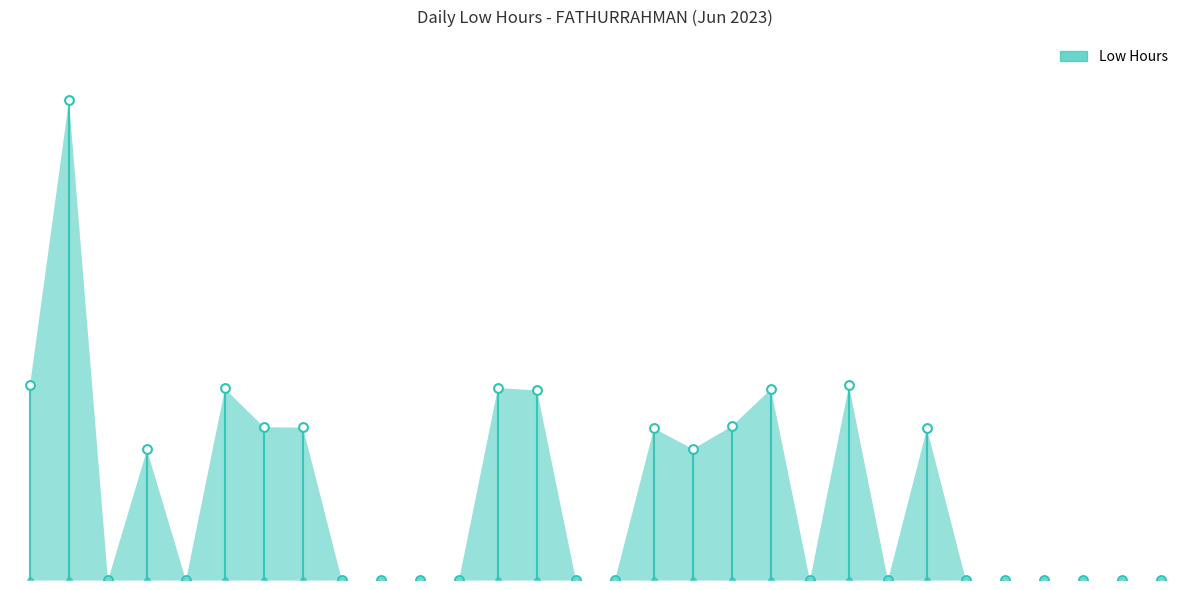

What is the change in value from 20 to 29?

-14.1